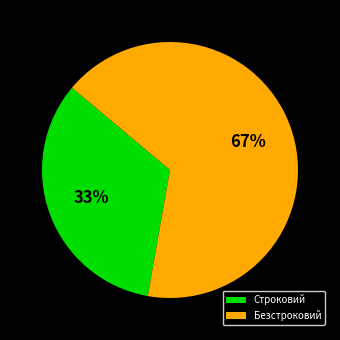

To the nearest percent, what is the average slice percentage?

50%